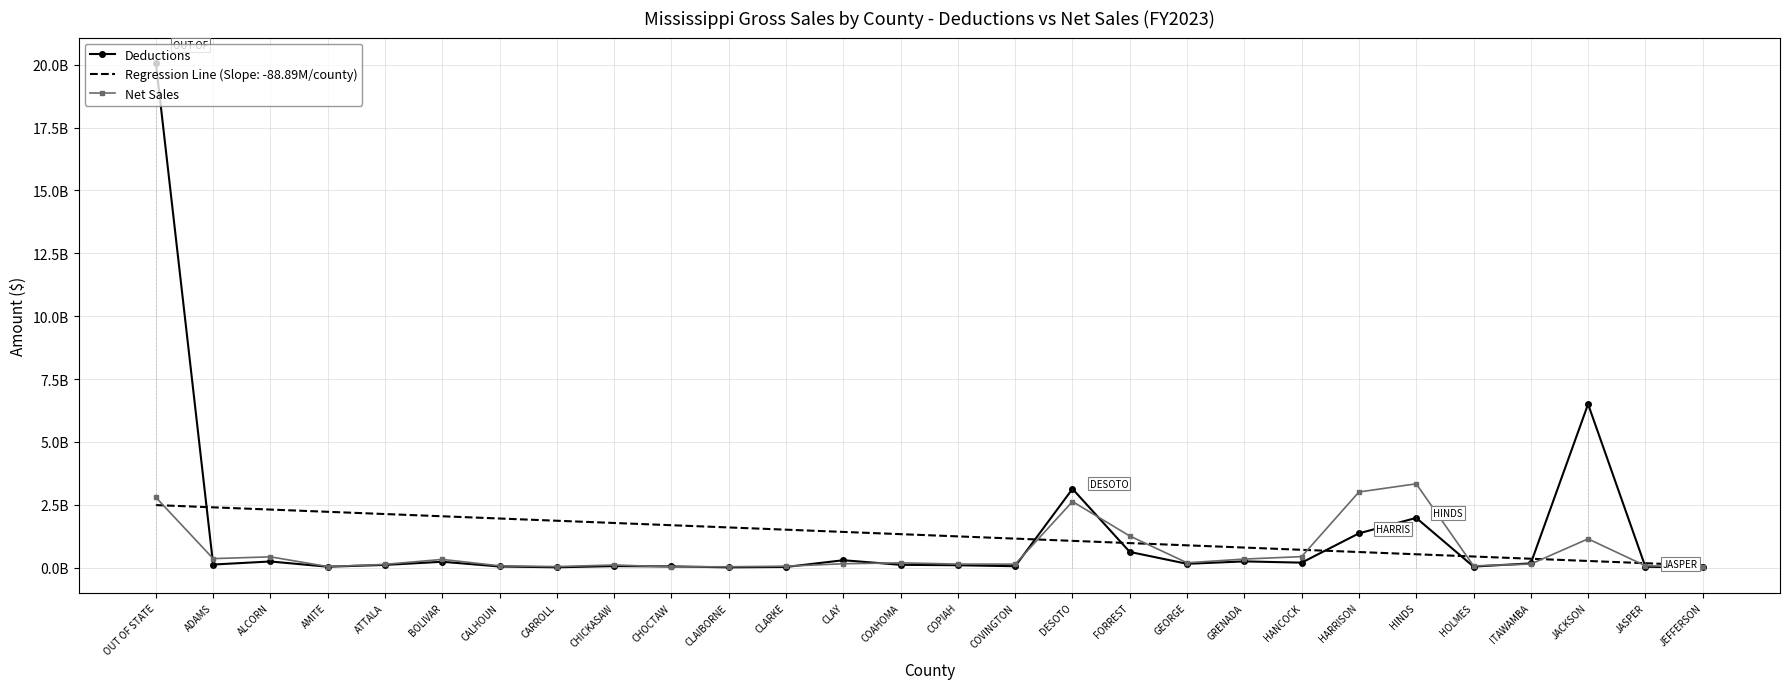

What is the label of the 7th point from the left?

CALHOUN